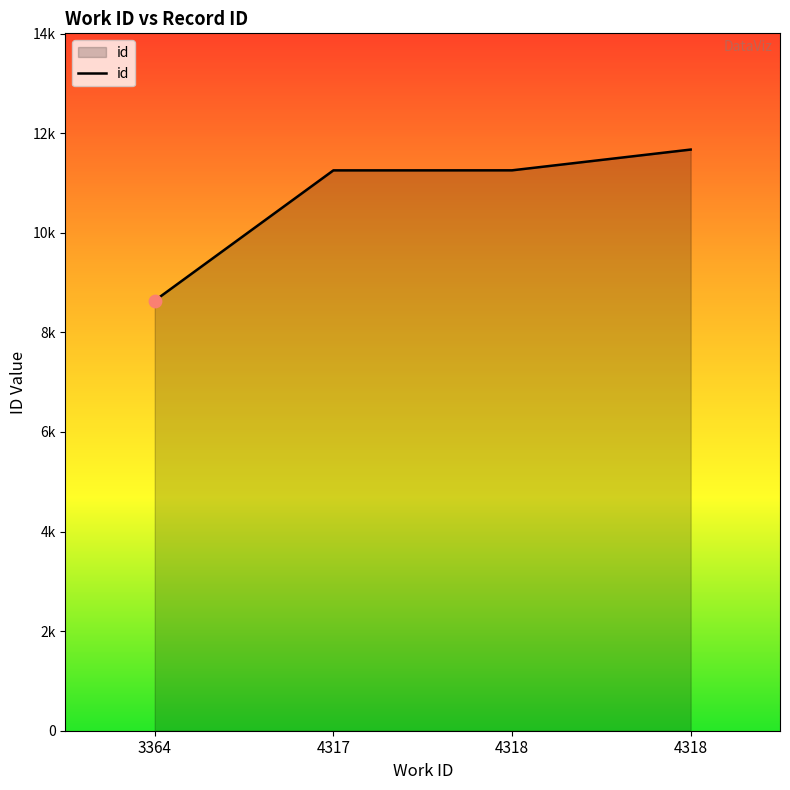

Between 3364 and 4317, which is larger?

4317